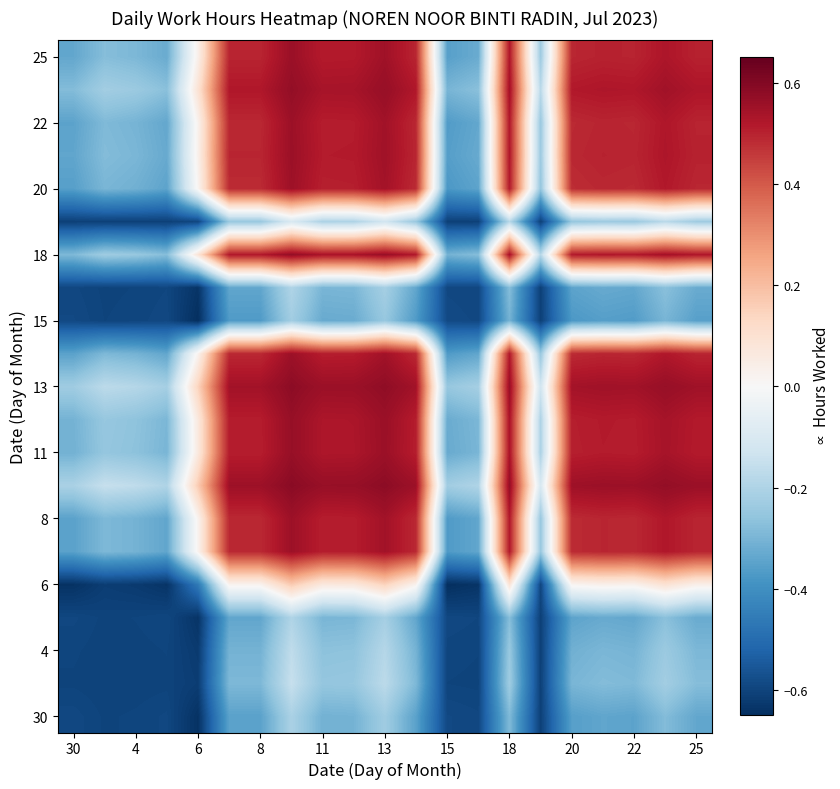

What is the maximum value shown in the chart?

0.6